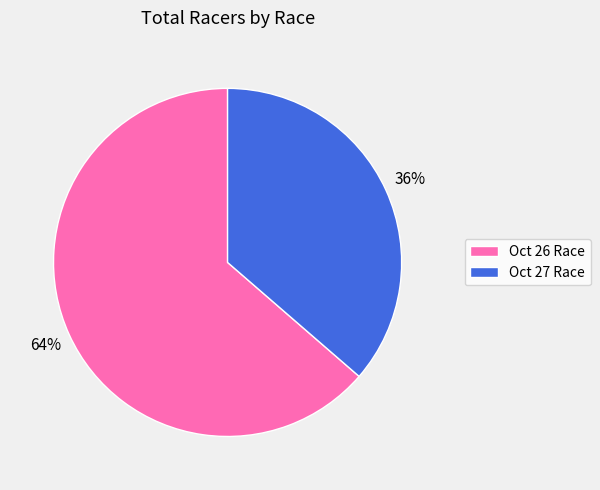

True or false: Oct 26 Race accounts for 64% of the total.

True